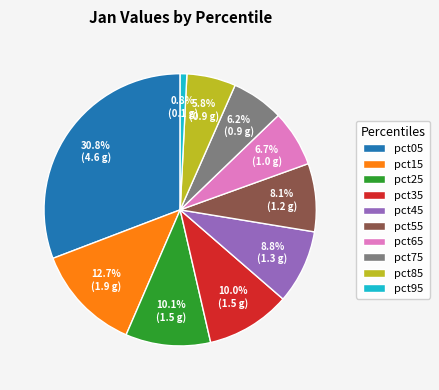

What portion of the pie excludes pct15?

87.3%